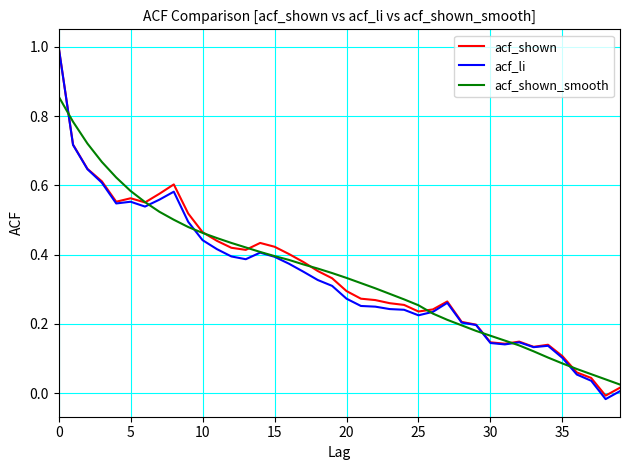

Which series has the widest spread of values?

acf_li